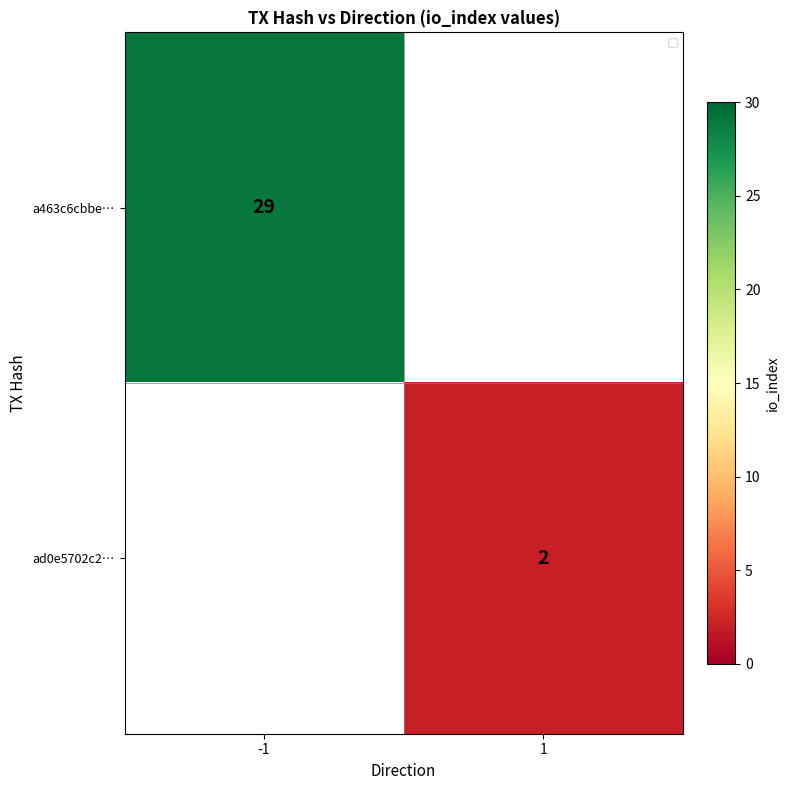

Is the value of ad0e5702c2… at 1 greater than the value of a463c6cbbe… at -1?

No